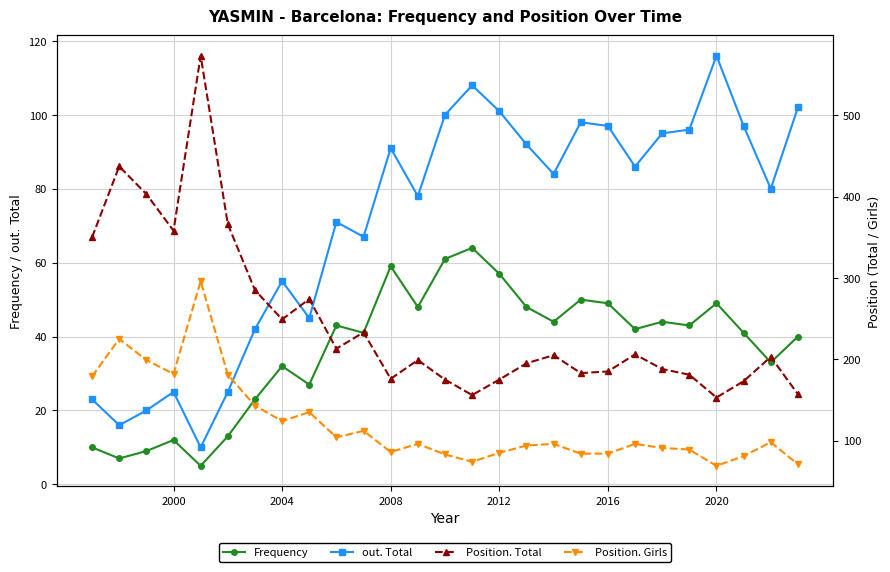

What is the highest value of the Position. Girls series?

296